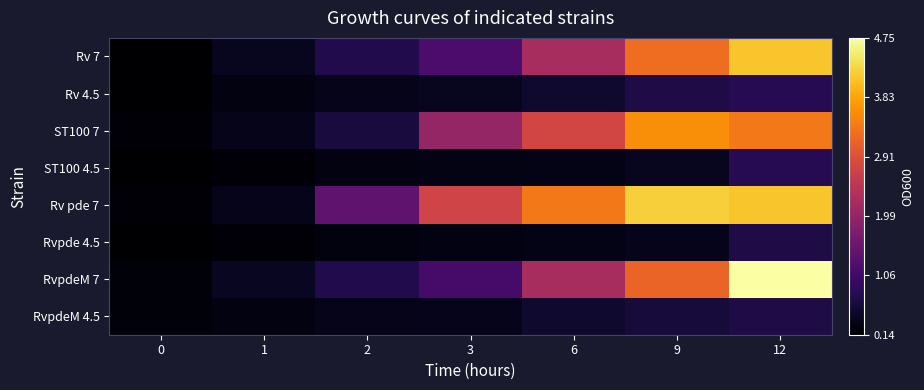

Which series has the largest range (max minus min)?

row_6